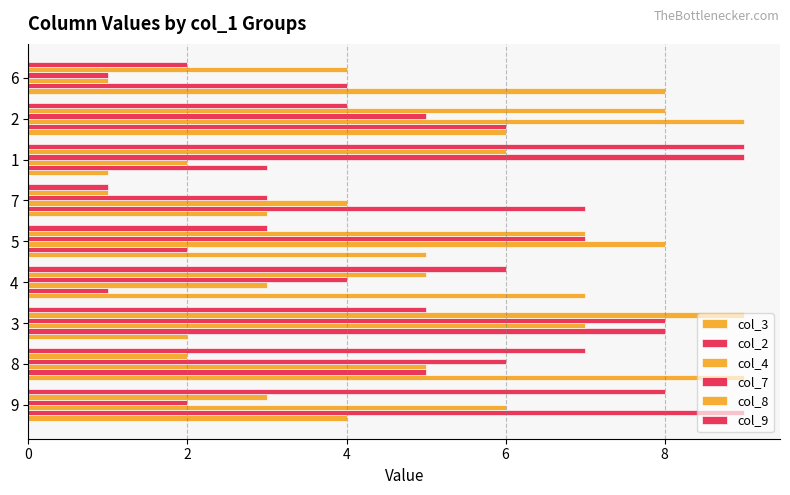

Between 5 and 1, which series saw the biggest shift?

col_4